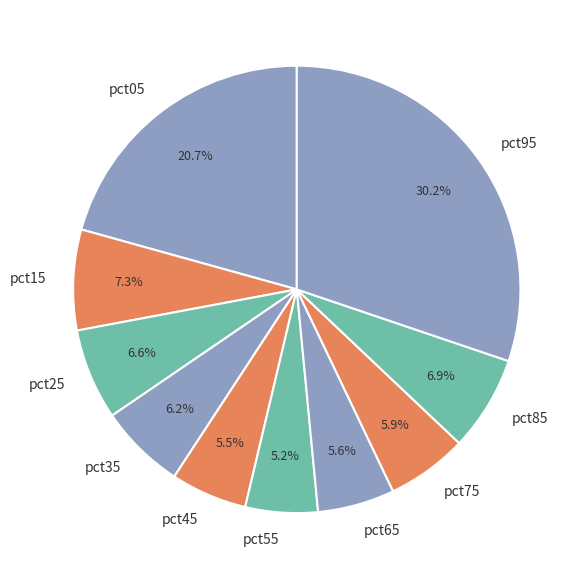

Is there a majority slice in this chart?

No